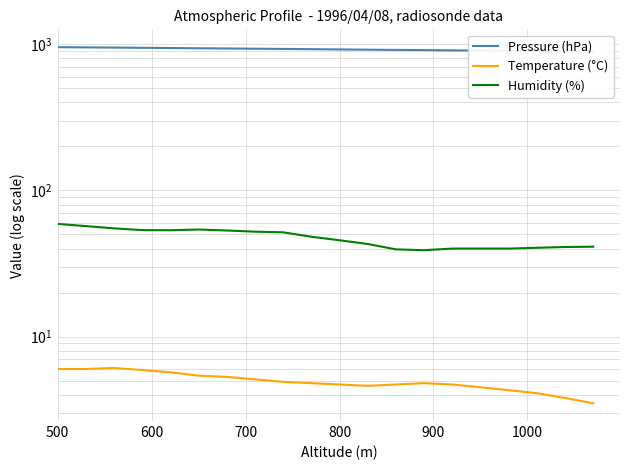

Which category has the highest value in the Humidity (%) series?

500